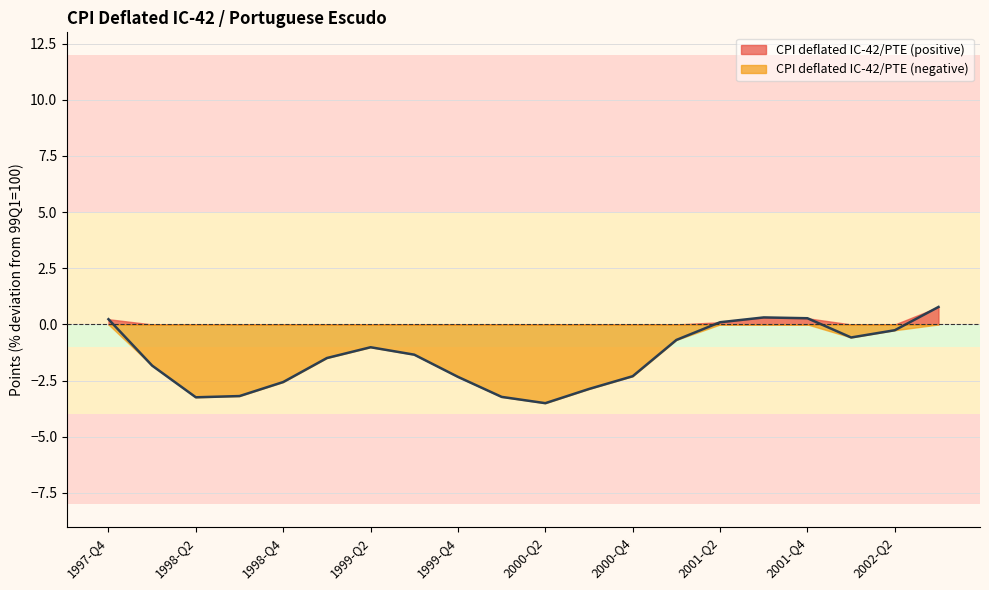

List the labels in order of value, largest first.

2002-Q3, 2001-Q3, 2001-Q4, 1997-Q4, 2001-Q2, 2002-Q2, 2002-Q1, 2001-Q1, 1999-Q2, 1999-Q3, 1999-Q1, 1998-Q1, 2000-Q4, 1999-Q4, 1998-Q4, 2000-Q3, 1998-Q3, 2000-Q1, 1998-Q2, 2000-Q2